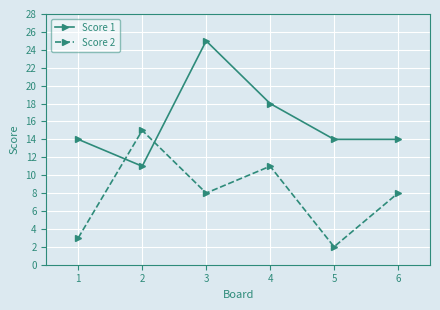

True or false: Score 1 and Score 2 cross at least once.

True